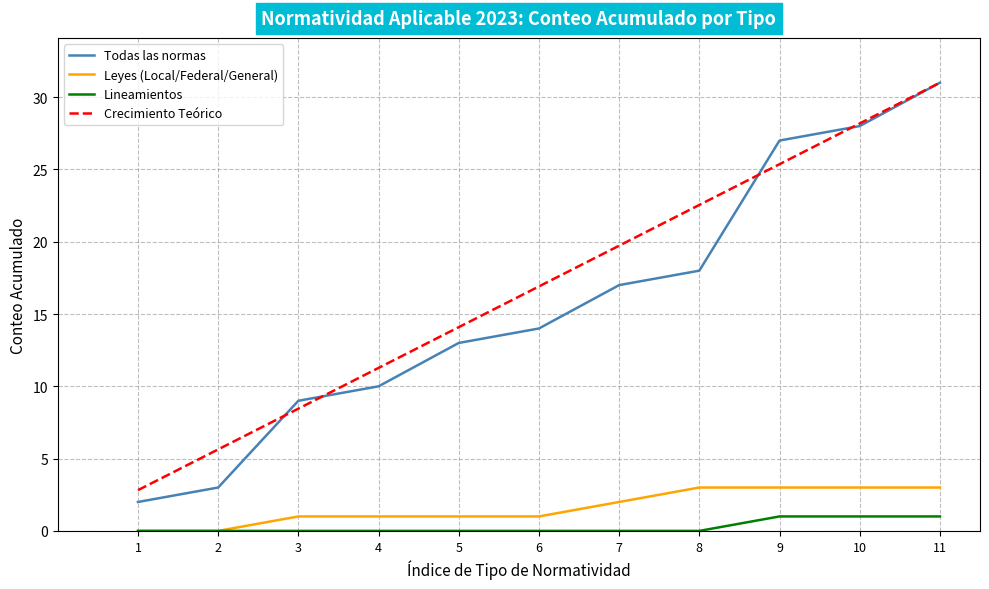

Is it true that Lineamientos equals 1.0 at 9?

True